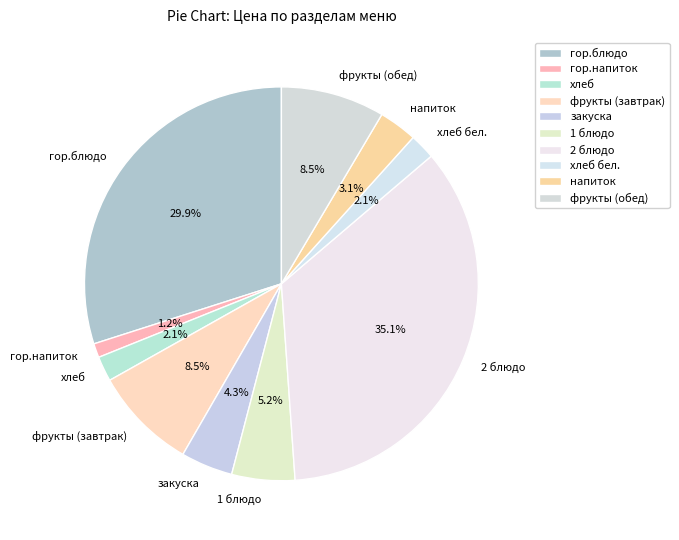

Approximately how many times larger is the value at хлеб бел. compared to закуска?

0.5